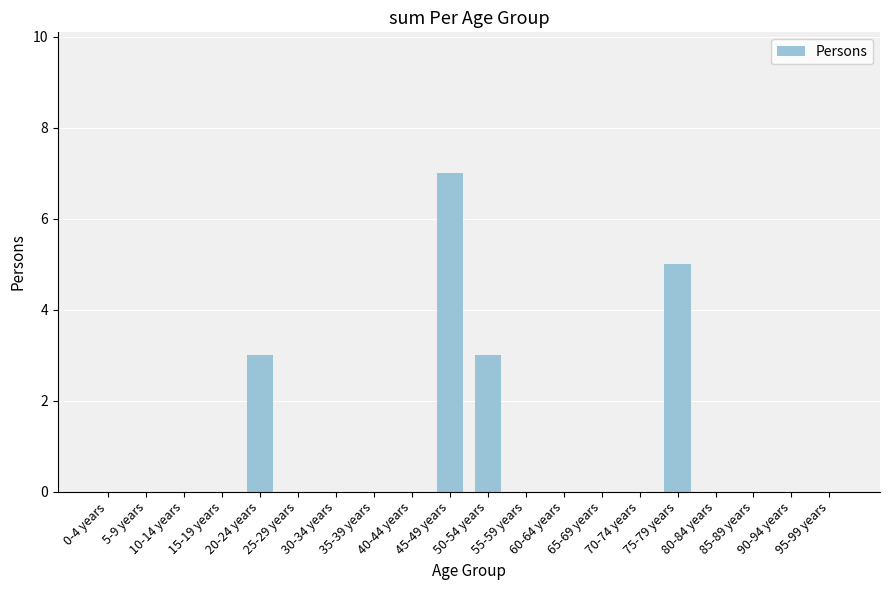

Is it true that the value at 95-99 years is 3?

False